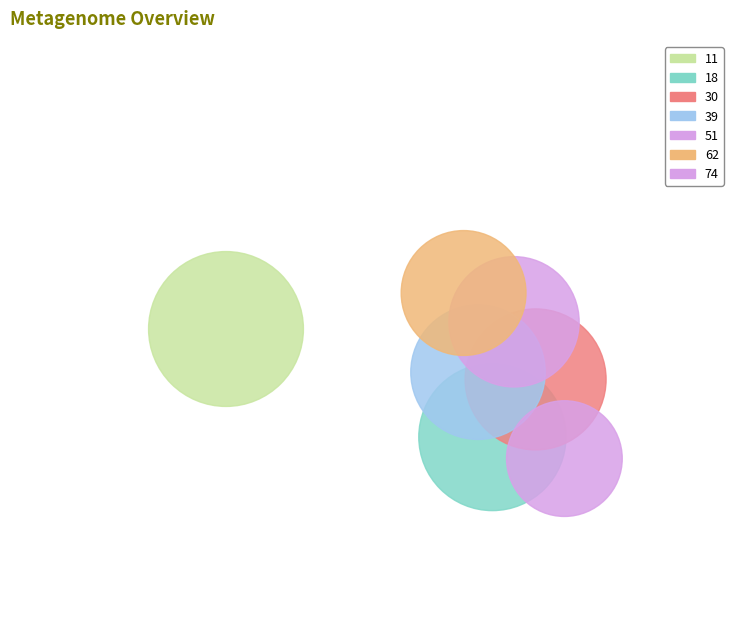

What is the smallest slice in the pie chart?

74